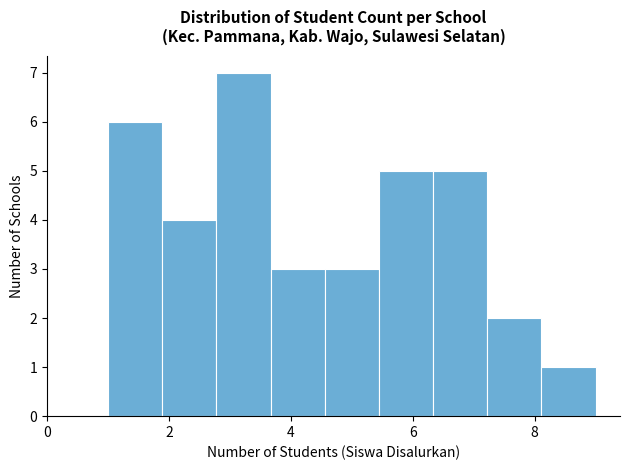

Reading left to right, list every bar in this chart as the range it spans on the x-axis followed by its height. Neither the bar edges nor the heights are printed on the chart, so give them approximately, as read against the axes.

1.0 to 1.8: 6
1.8 to 2.8: 4
2.8 to 3.6: 7
3.6 to 4.6: 3
4.6 to 5.4: 3
5.4 to 6.4: 5
6.4 to 7.2: 5
7.2 to 8.2: 2
8.2 to 9.0: 1